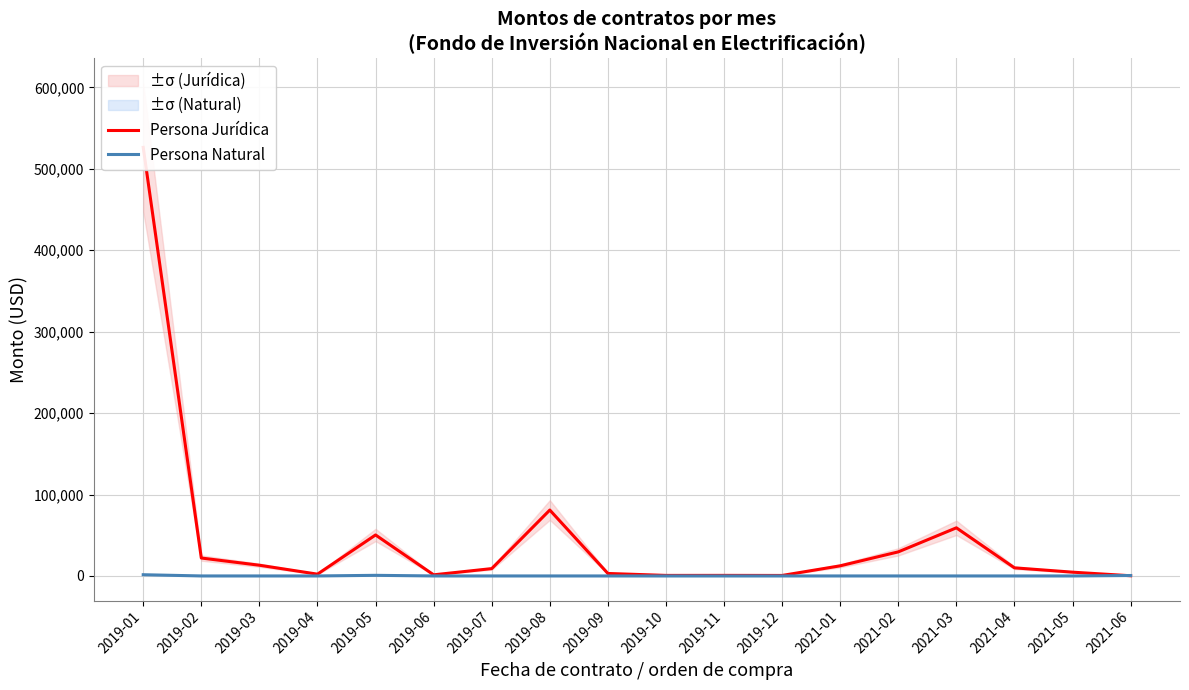

How many data points in Persona Jurídica are less than 9944?

9